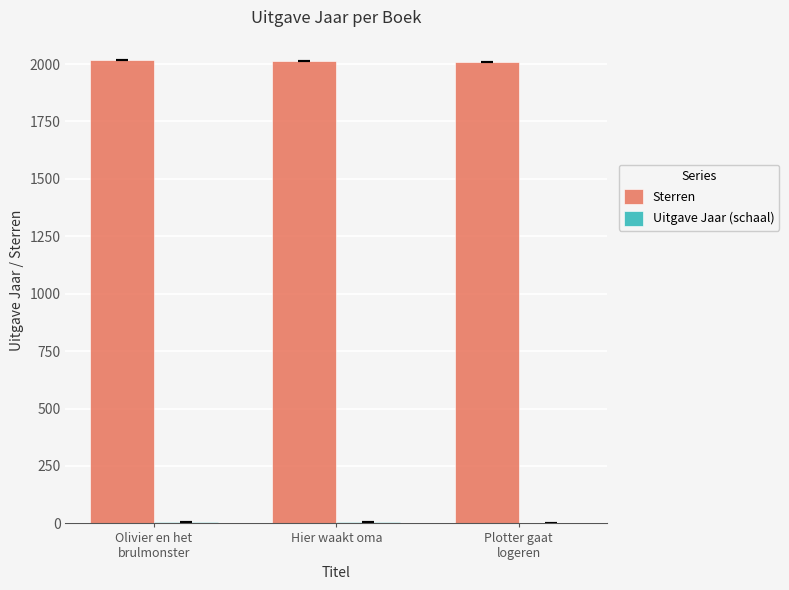

Is it true that Sterren equals 1367 at Hier waakt oma?

False